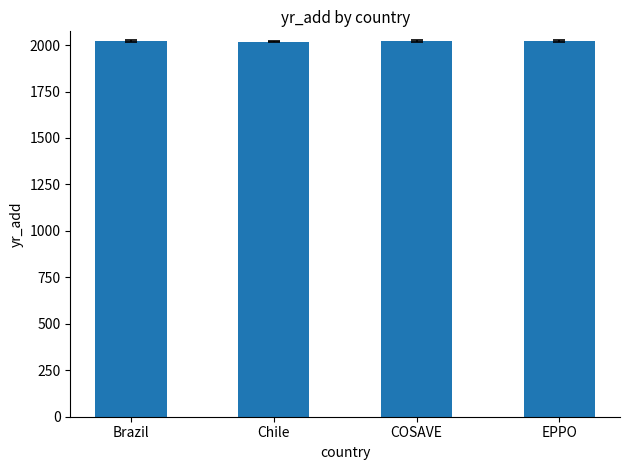

What is the maximum value shown in the chart?

2024